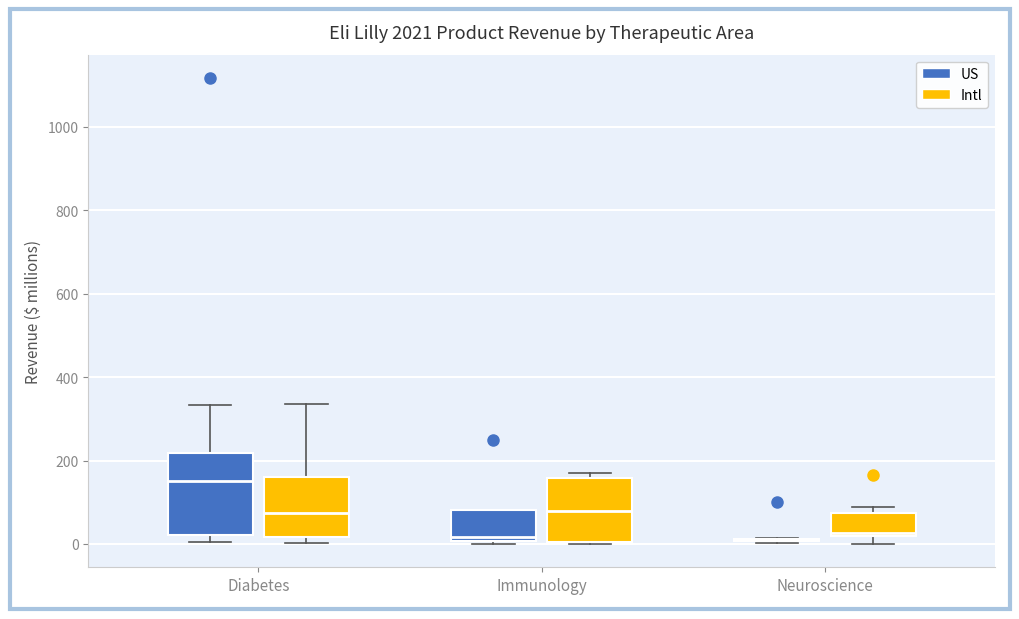

Reading left to right, read every box against the y-axis: the position of its median line, the range the box covers, and the ends of its whiskers. The values are not printed on the chart, so give them approximately, as read against the axis.

Diabetes (US): median 160, box 20 to 220, whiskers 0 to 340
Diabetes (Intl): median 80, box 20 to 160, whiskers 0 to 340
Immunology (US): median 20, box 0 to 80, whiskers 0 (just below the box's lower edge) to 80
Immunology (Intl): median 80, box 0 to 160, whiskers 0 to 160 (just above the box's upper edge)
Neuroscience (US): box collapsed to a line at 0, whiskers 0 to 20
Neuroscience (Intl): median 20 (just above the box's lower edge), box 20 to 80, whiskers 0 to 80 (just above the box's upper edge)